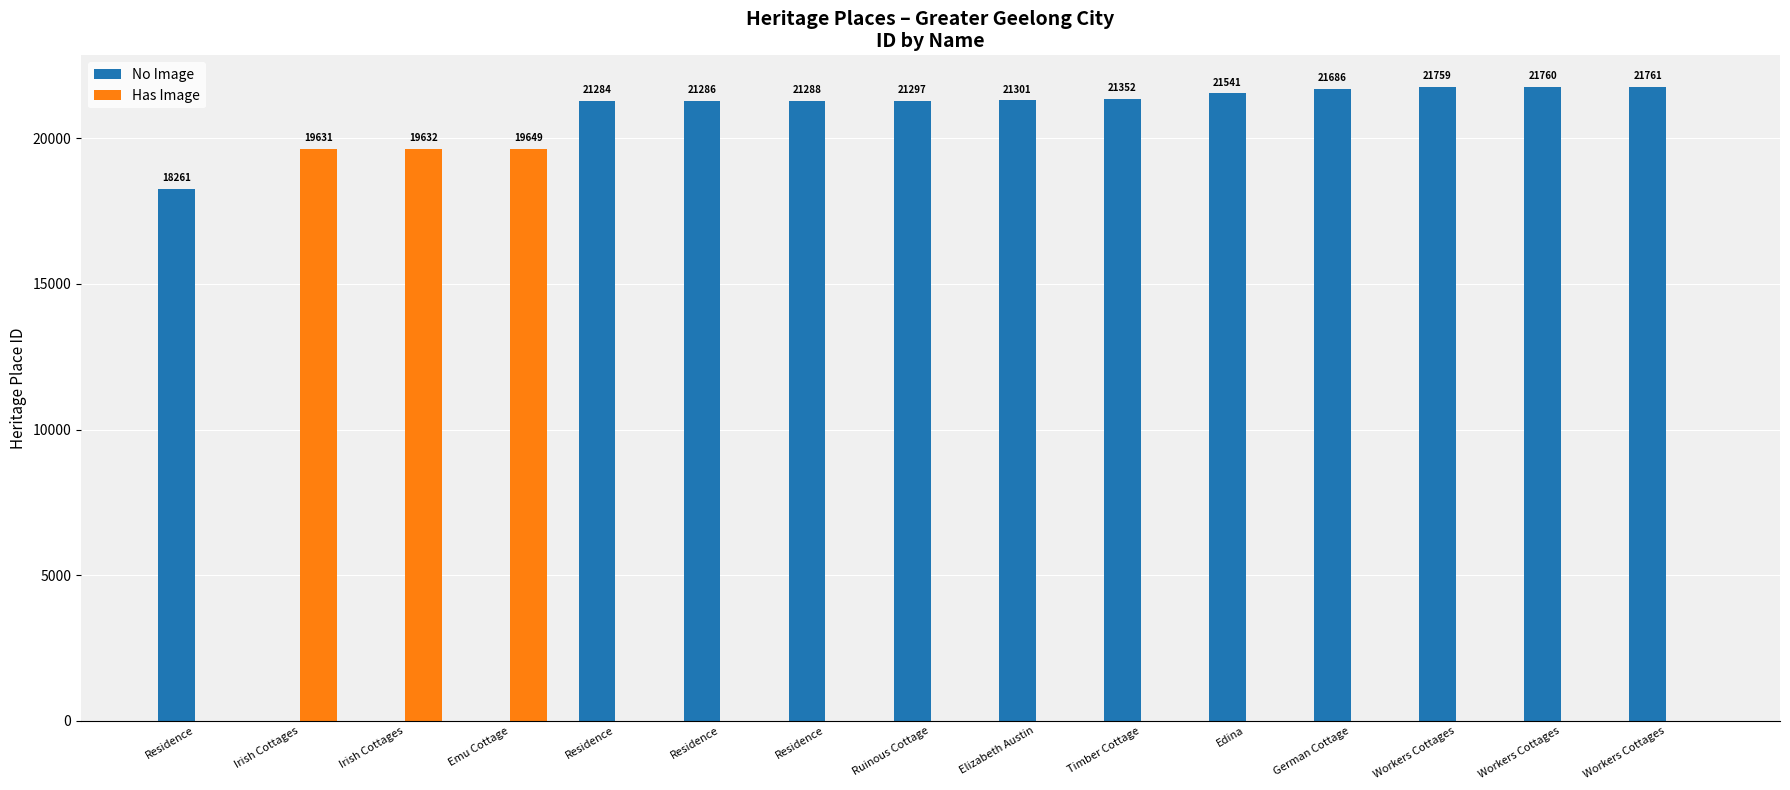

Is it true that Has Image equals -9684 at Edina?

False